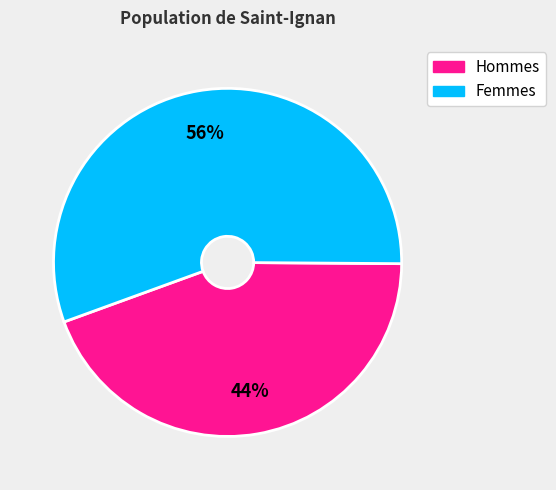

To the nearest percent, what is the average slice percentage?

50%